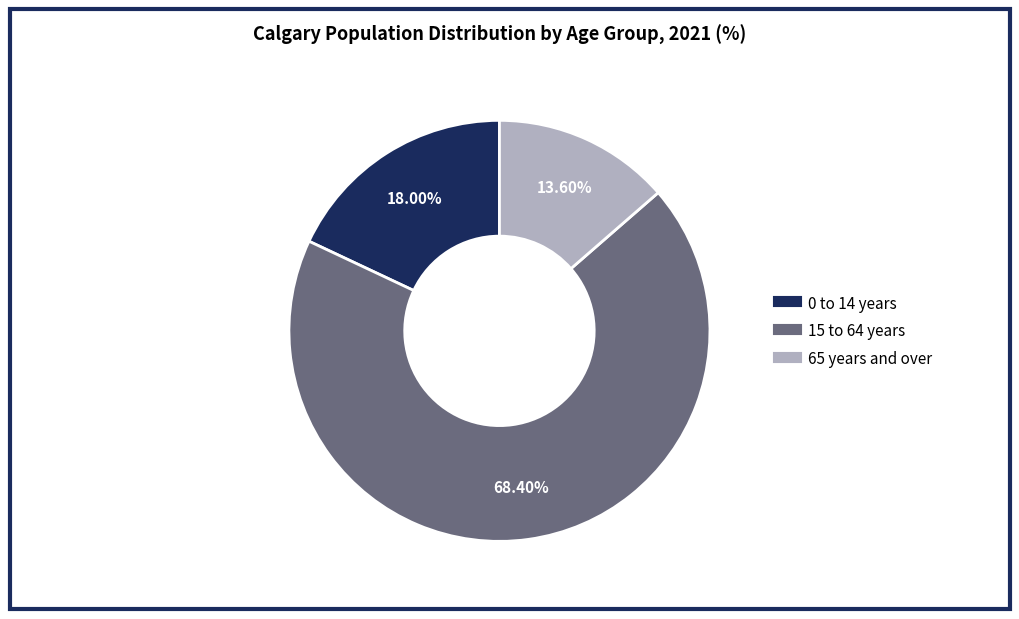

Count the number of slices in the pie.

3